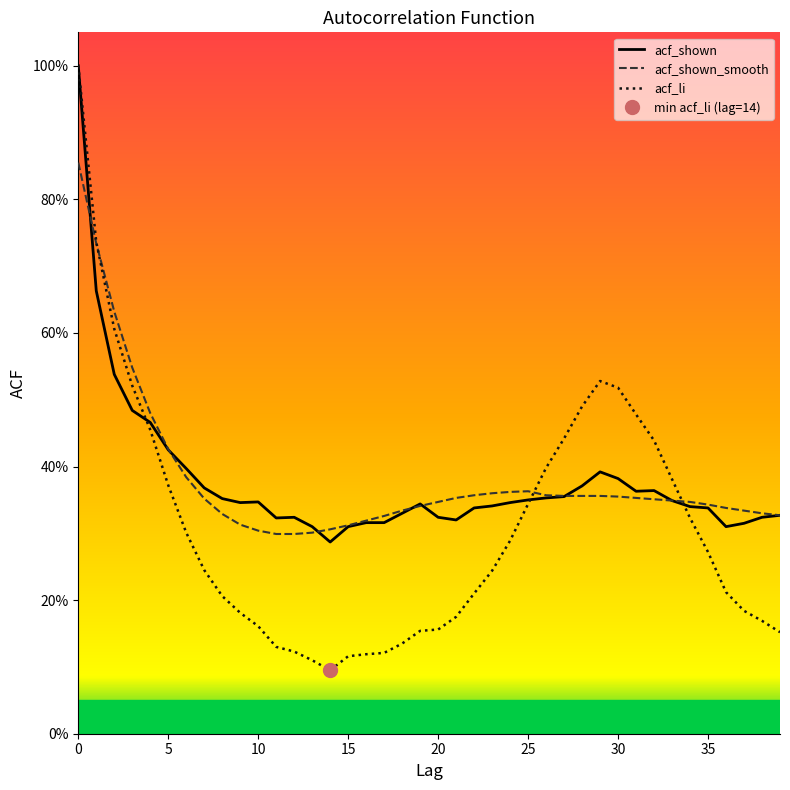

At 22, list the series in order from smallest to largest.

acf_li, acf_shown, acf_shown_smooth